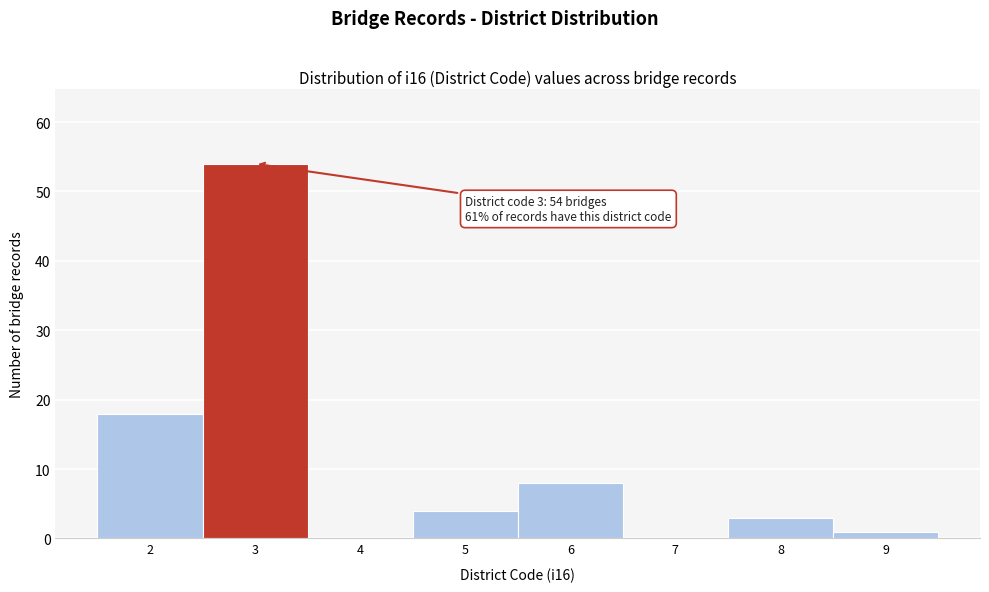

Reading left to right, transcribe all the data shown in this chart.

2=18	3=54	4=0	5=4	6=8	7=0	8=3	9=1